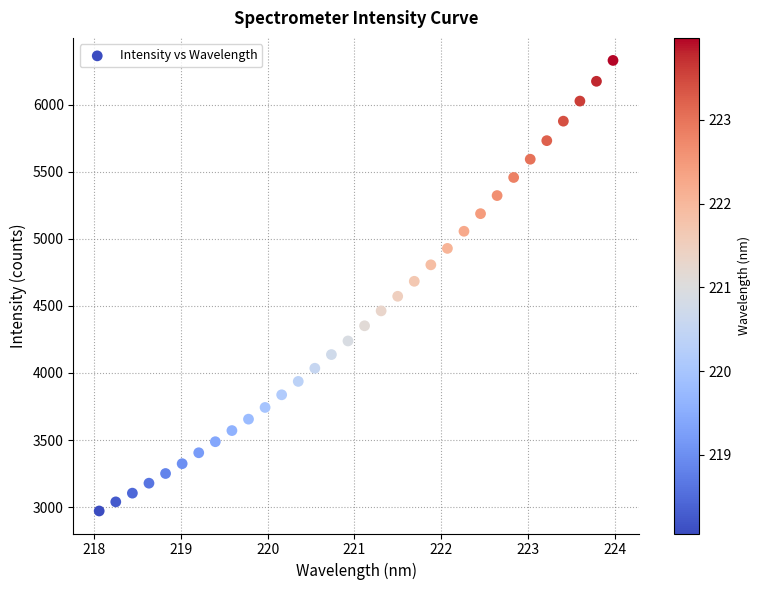

What is the range of Y values (max minus min)?

3358.3